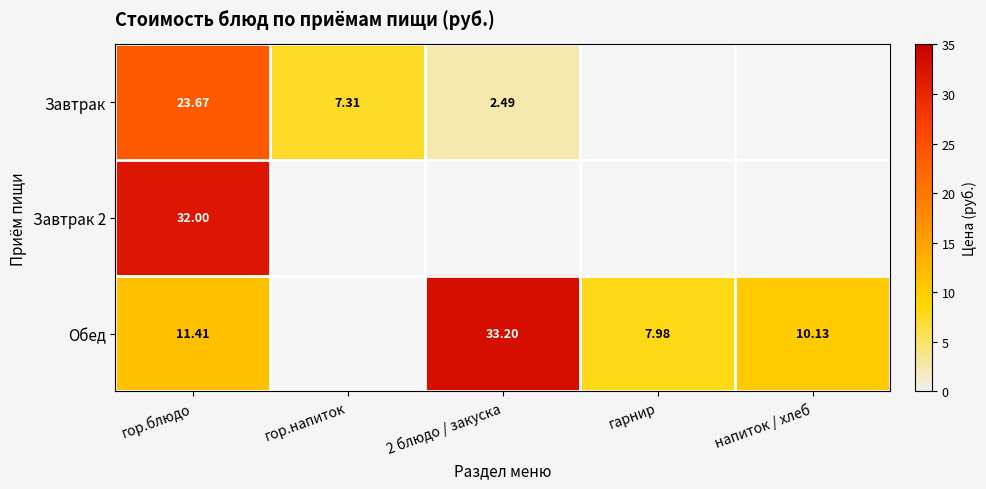

At which category is the sum across all series the highest?

гор.блюдо